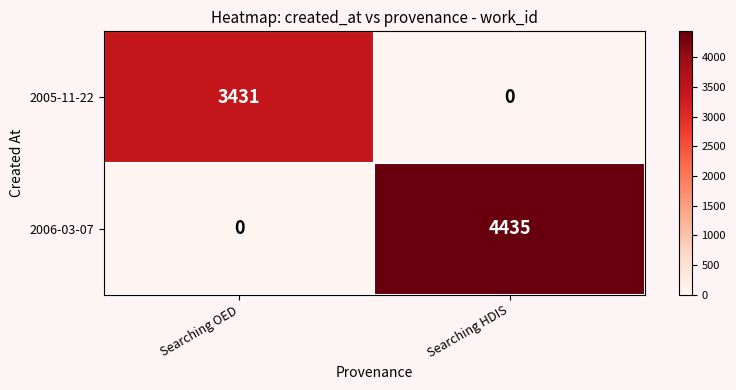

How many series are shown in this chart?

2